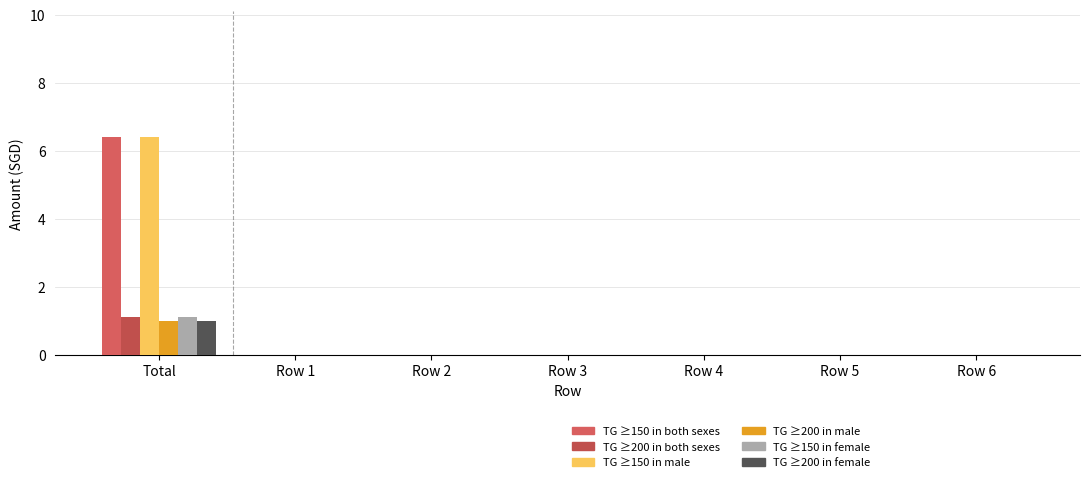

At which label does TG ≥150 in female reach its minimum?

Row 1